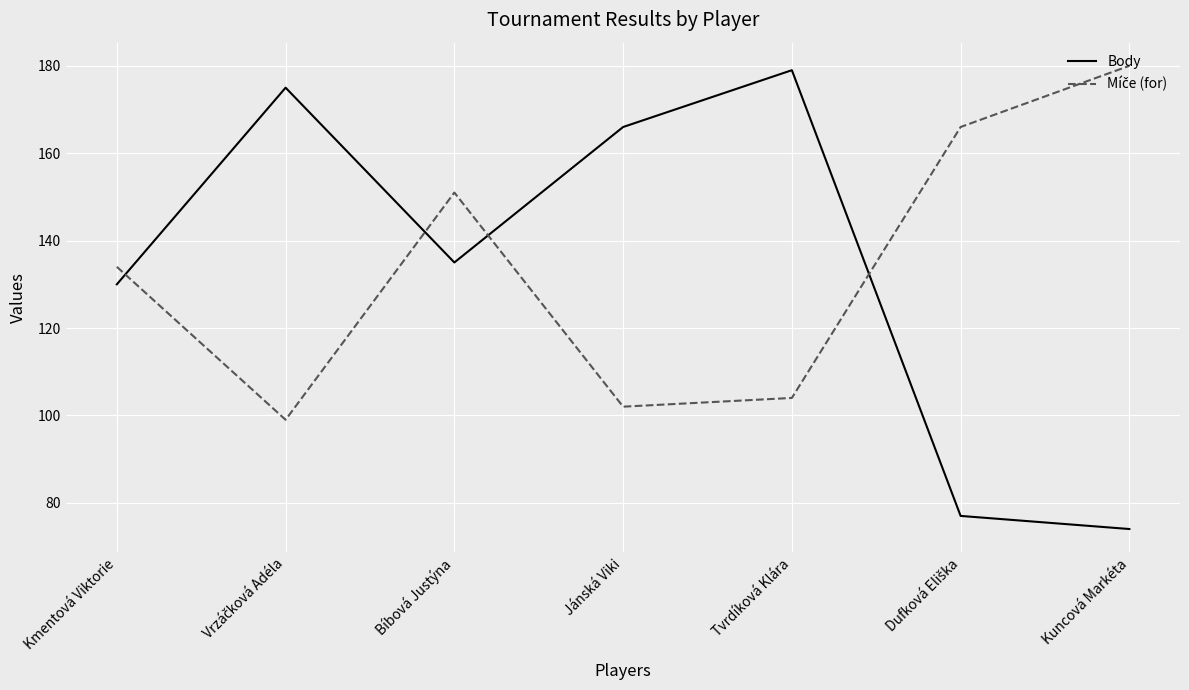

What is the difference between the highest and lowest values at Bíbová Justýna?

16